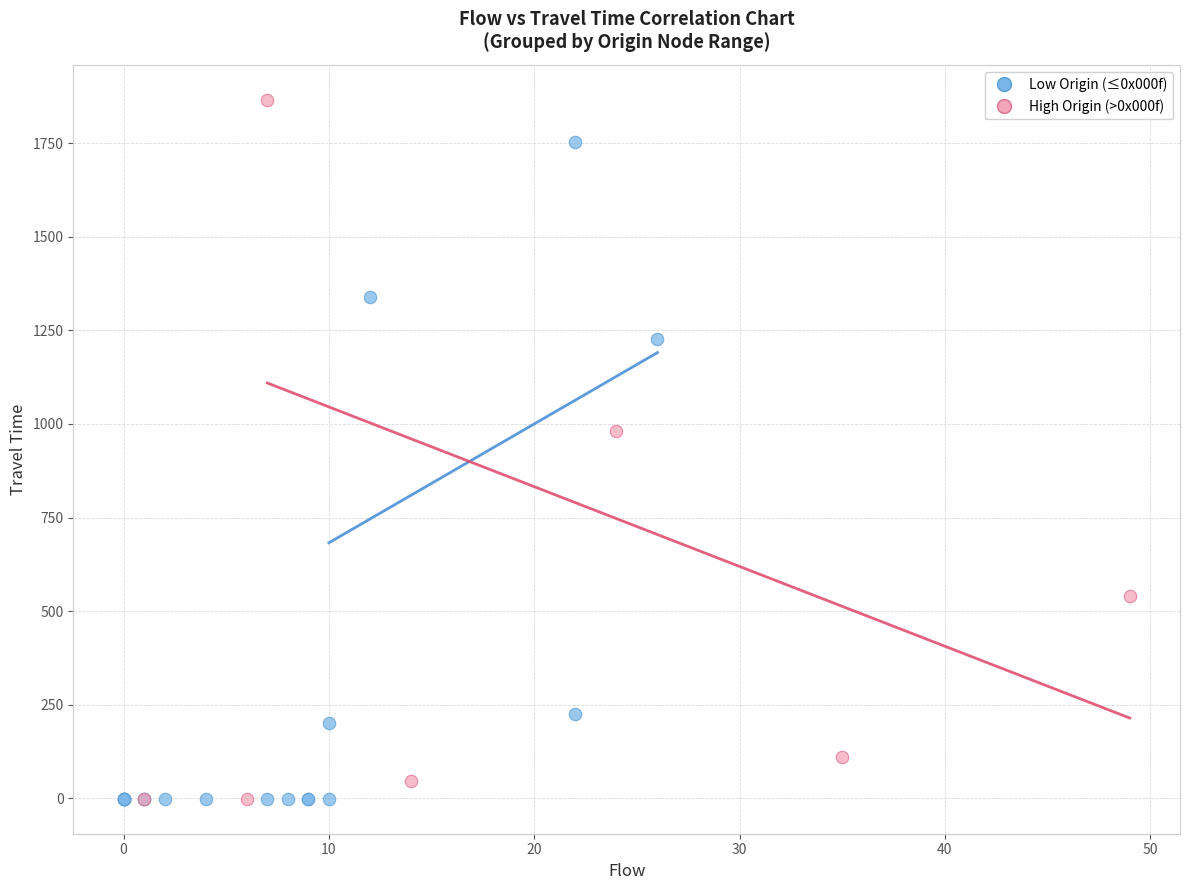

Which series has the widest spread of Y values?

High Origin (>0x000f)